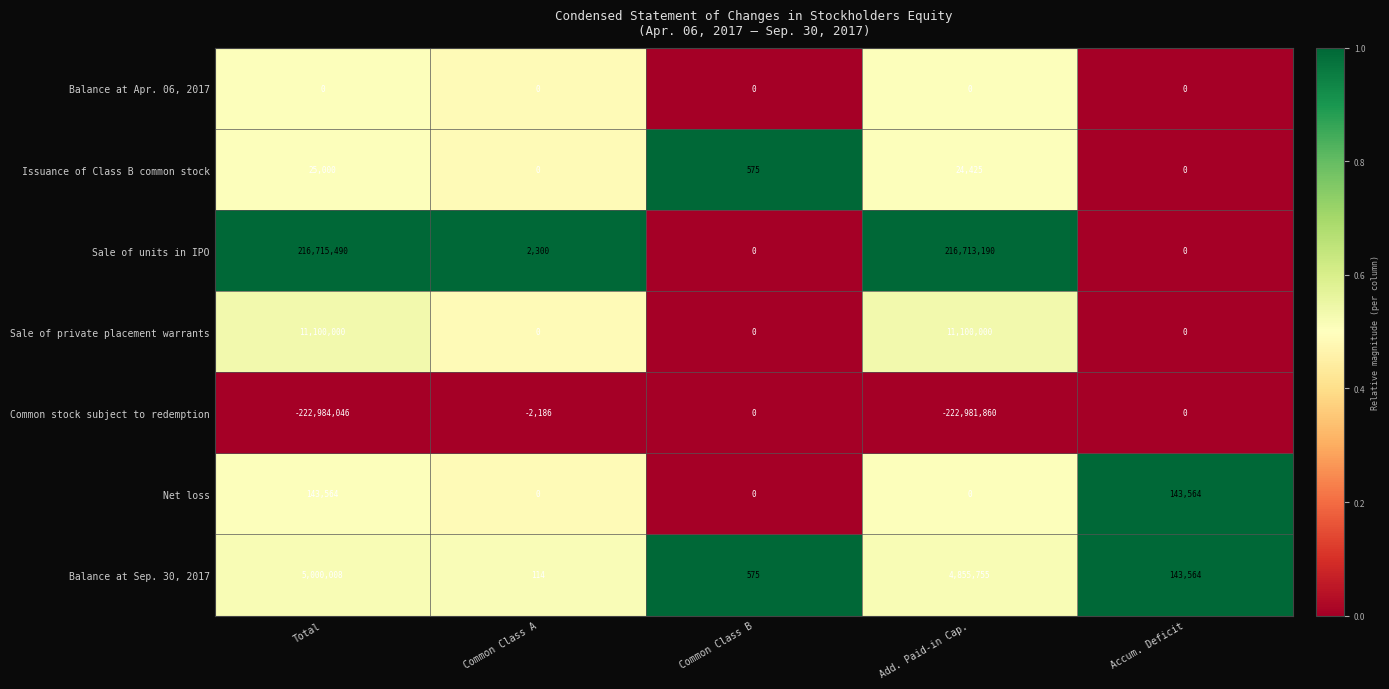

Which label corresponds to the largest value in the chart?

Total